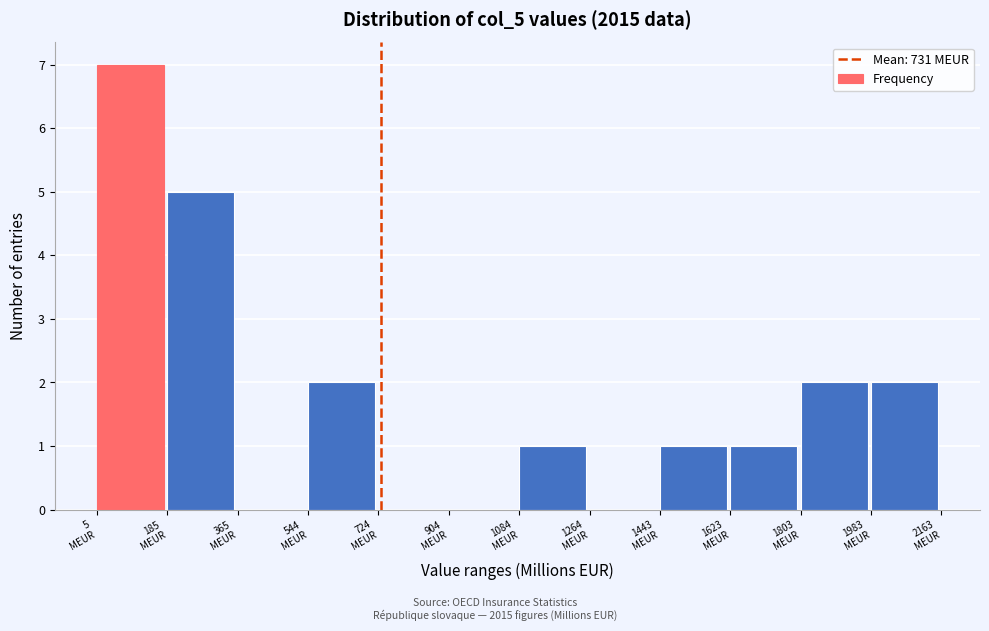

Reading left to right, list every bar in this chart as the range it spans on the x-axis followed by its height. Neither the bar edges nor the heights are printed on the chart, so give them approximately, as read against the axes.

0 to 180: 7
180 to 360: 5
360 to 540: 0
540 to 720: 2
720 to 900: 0
900 to 1080: 0
1080 to 1260: 1
1260 to 1440: 0
1440 to 1620: 1
1620 to 1800: 1
1800 to 1980: 2
1980 to 2160: 2